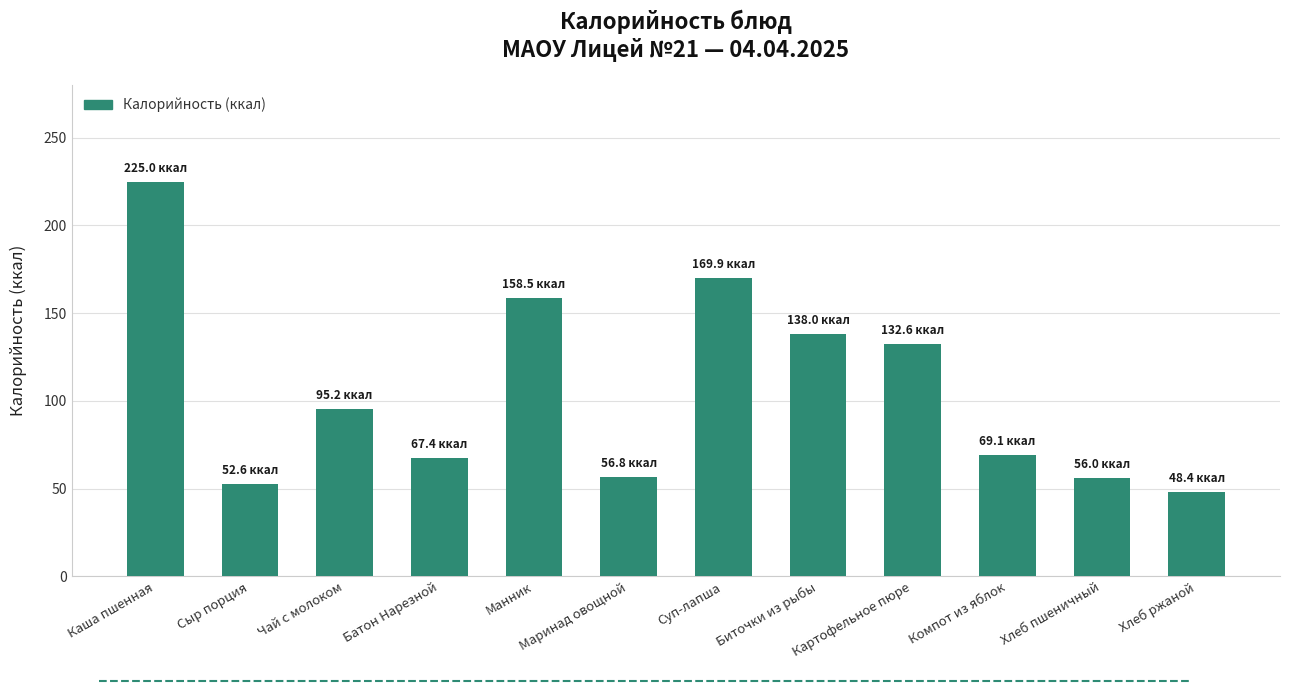

Which category has the highest value across all series?

Каша пшенная